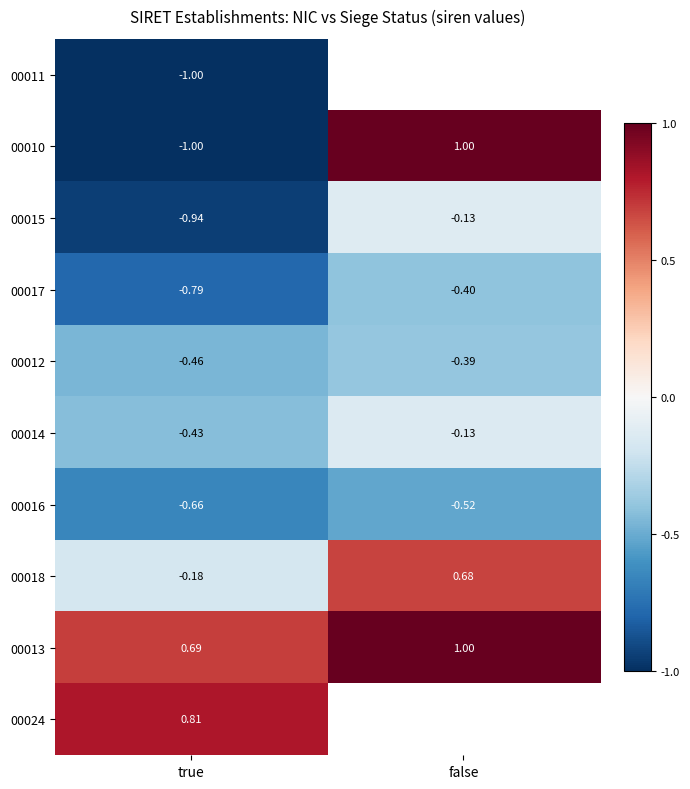

Which category has the lowest value across all series?

true